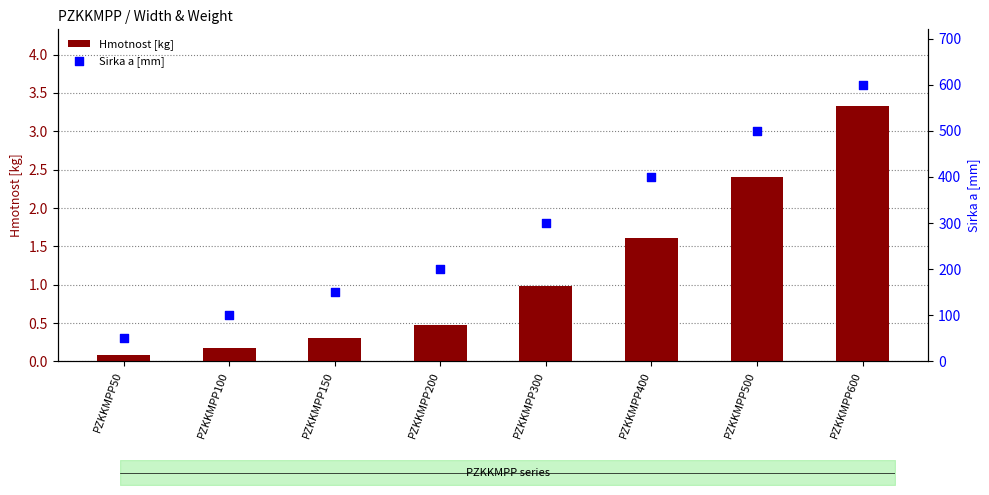

What is the total value across all series at PZKKMPP500?

502.4